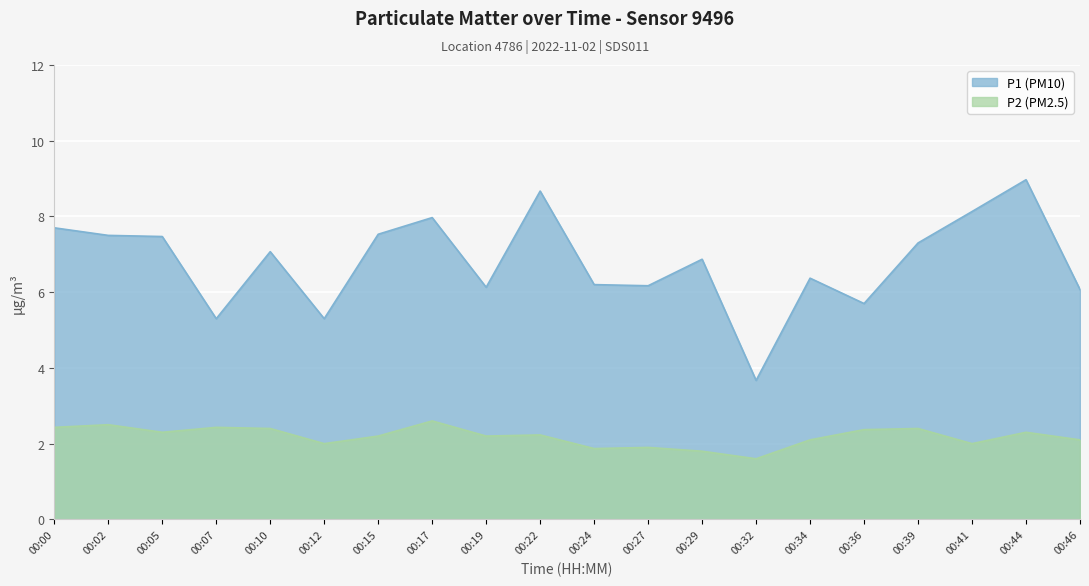

How many lines are shown in the chart?

2